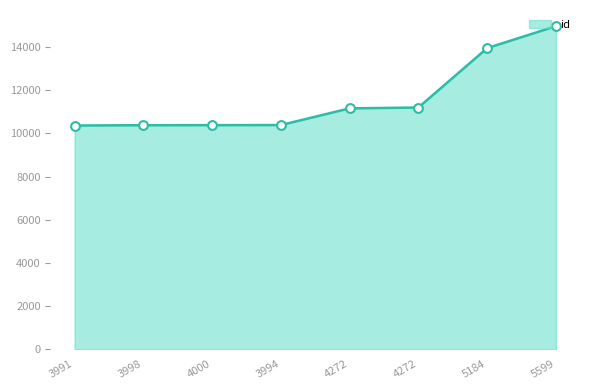

Between 3994 and 3998, which is larger?

3994